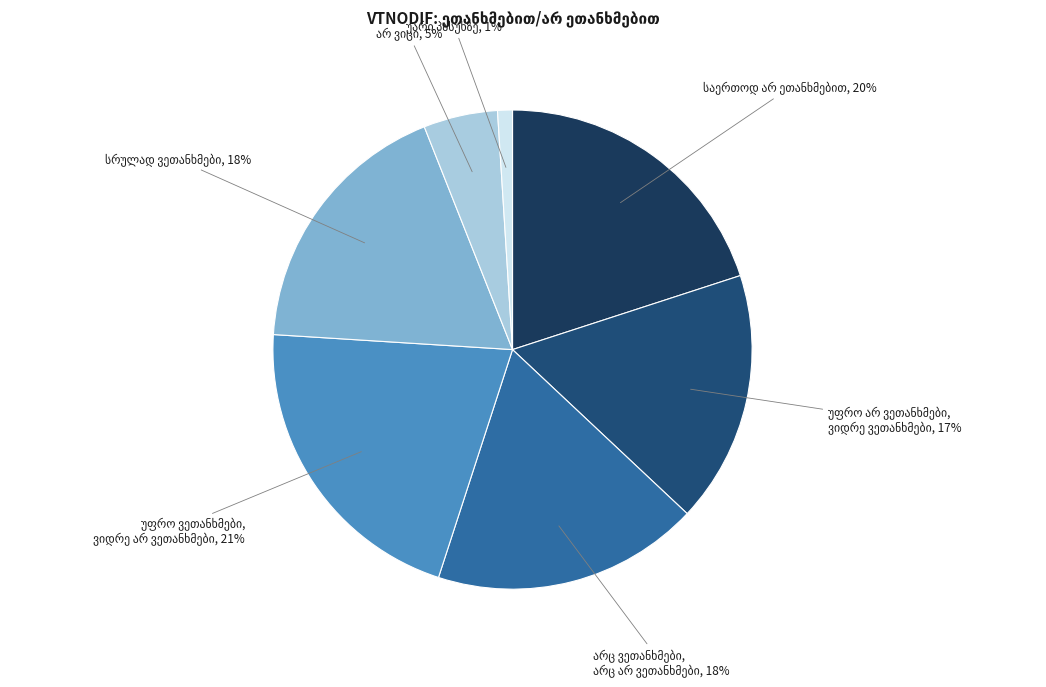

What is the change in value from საერთოდ არ ეთანხმებით to უარი პასუხზე?

-19